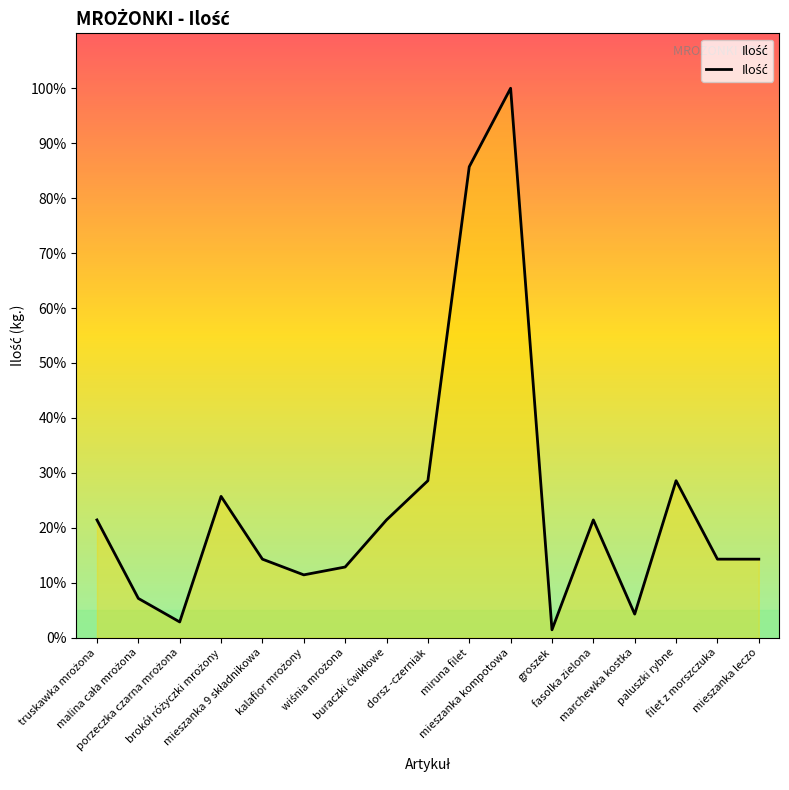

Which category has the highest value across all series?

mieszanka kompotowa